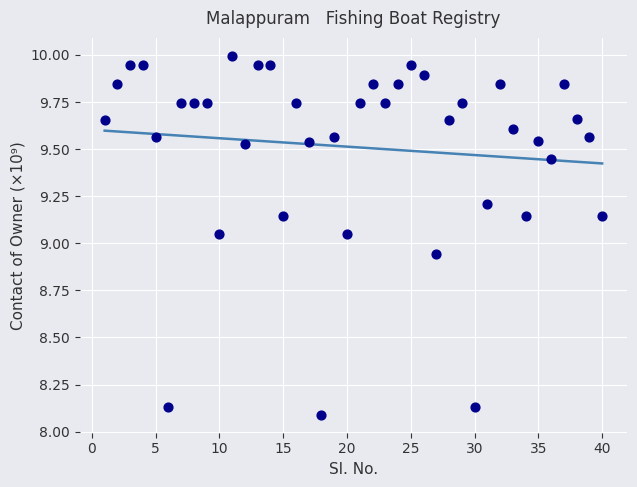

What is the range of Y values (max minus min)?

1.9